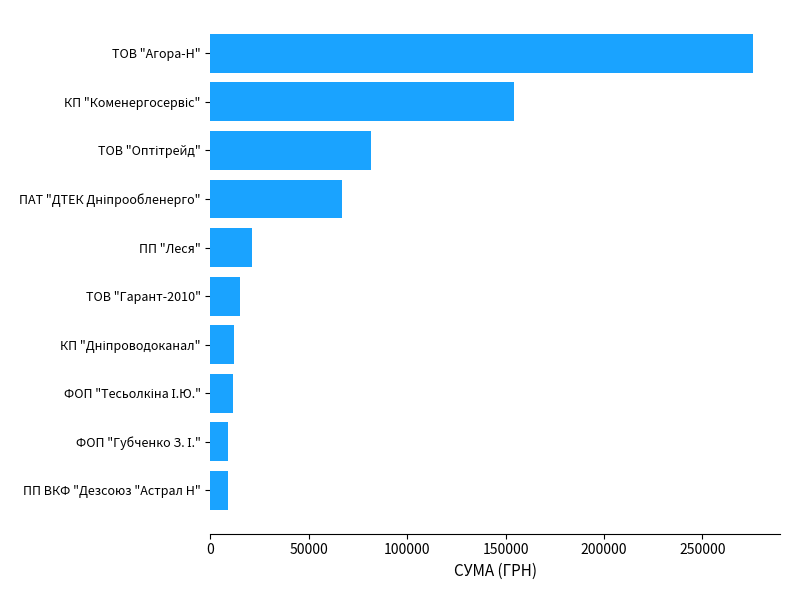

What is the average value?

65582.9